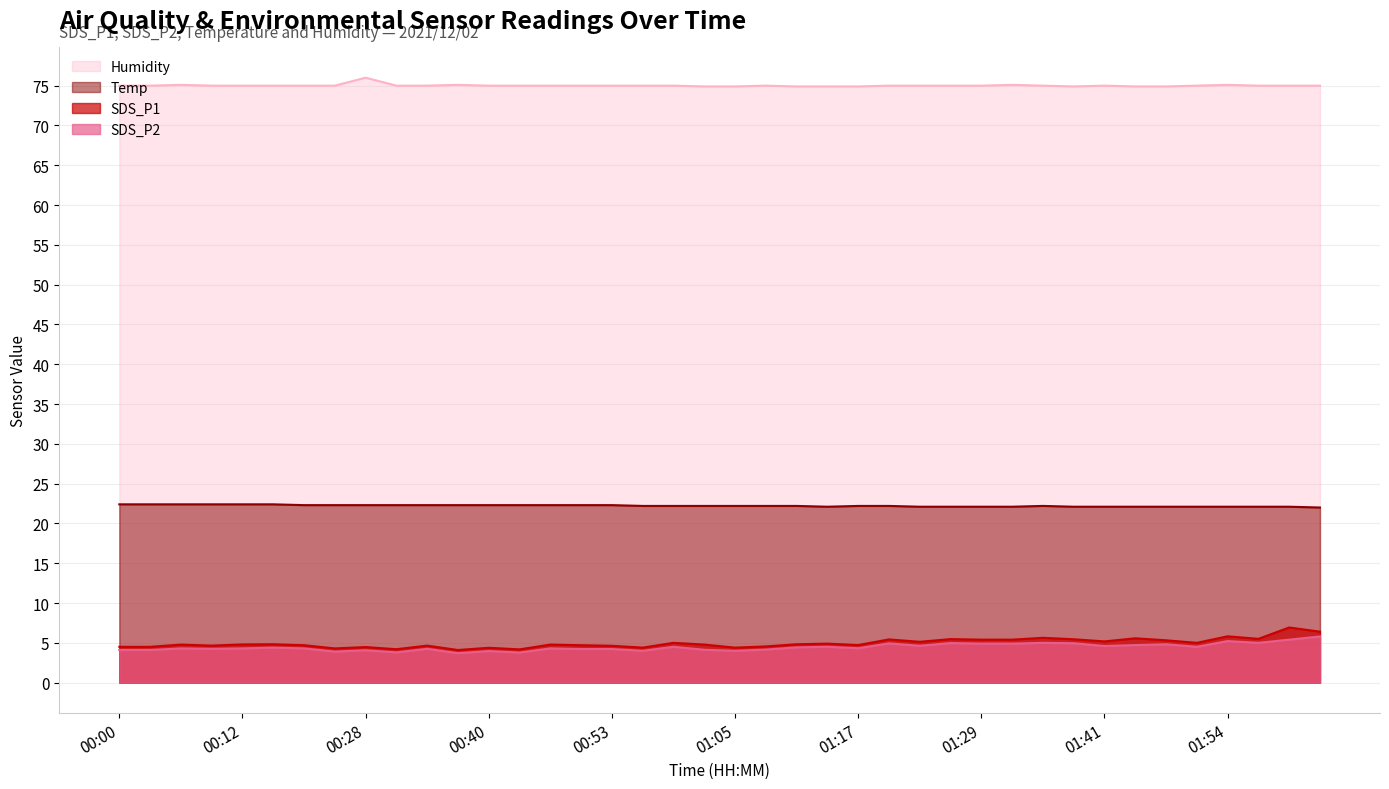

Which series has the widest spread of values?

SDS_P1